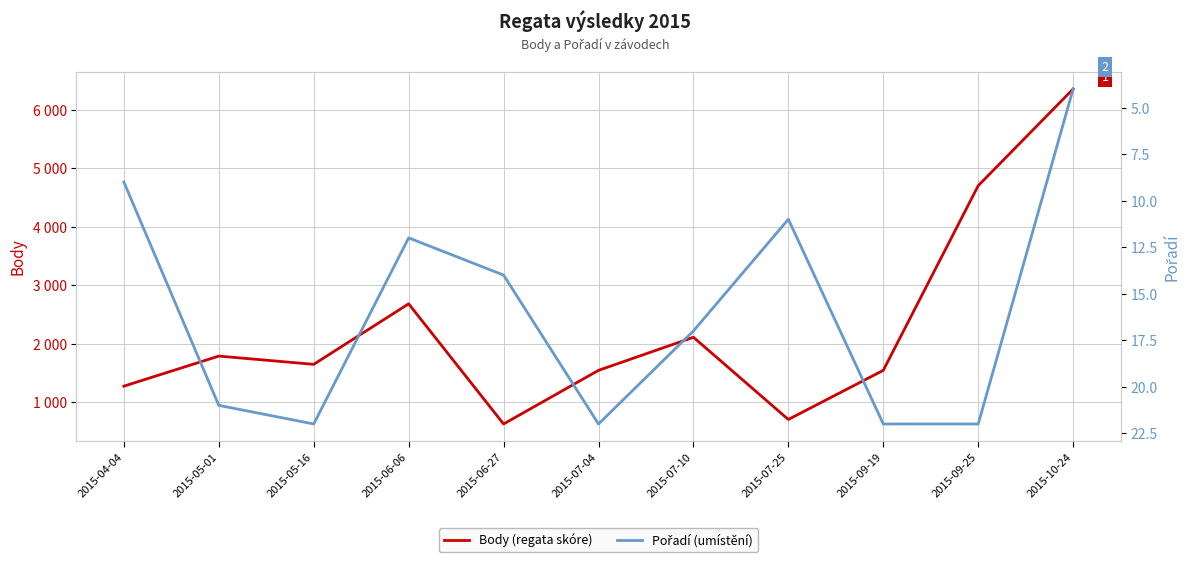

Reading left to right, transcribe all the data shown in this chart.

Body (regata skóre): 2015-04-04=1277	2015-05-01=1791	2015-05-16=1650	2015-06-06=2685	2015-06-27=630	2015-07-04=1547	2015-07-10=2113	2015-07-25=707	2015-09-19=1547	2015-09-25=4705	2015-10-24=6359
Pořadí (umístění): 2015-04-04=9	2015-05-01=21	2015-05-16=22	2015-06-06=12	2015-06-27=14	2015-07-04=22	2015-07-10=17	2015-07-25=11	2015-09-19=22	2015-09-25=22	2015-10-24=4